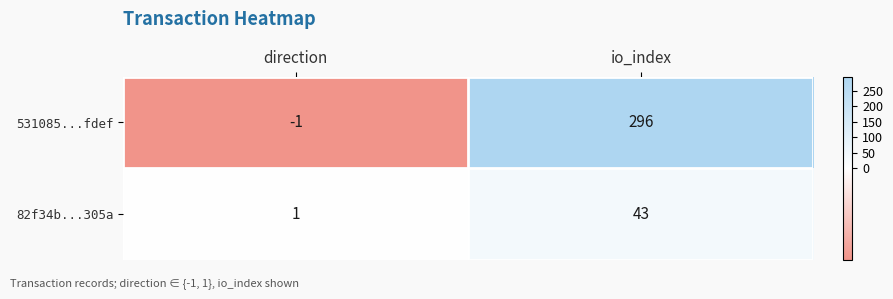

At which label is 531085...fdef closest to 147?

direction